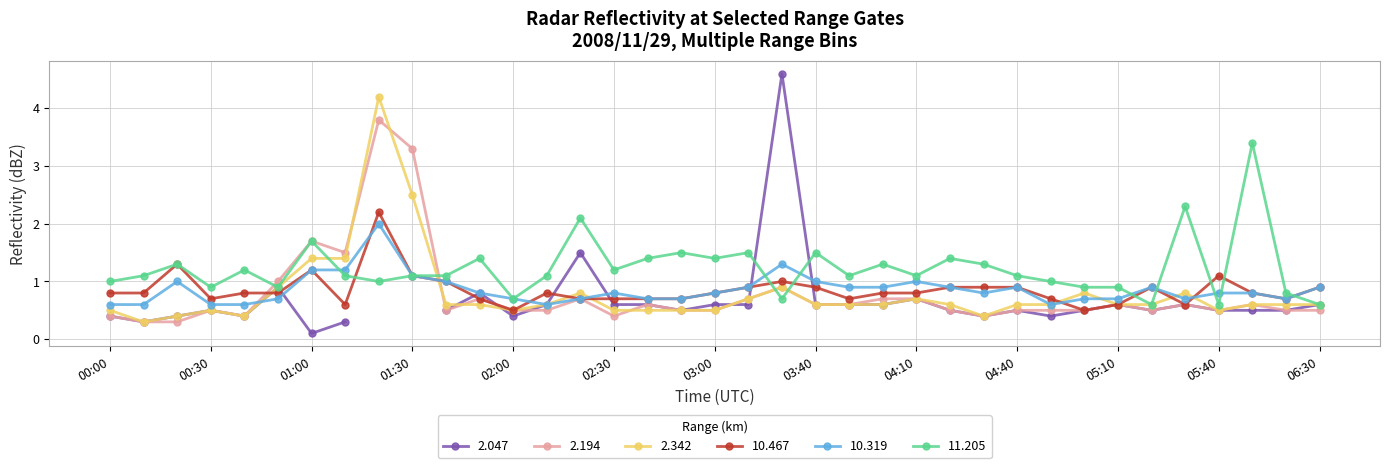

At which category is the sum across all series the highest?

2008/11/29 01:20